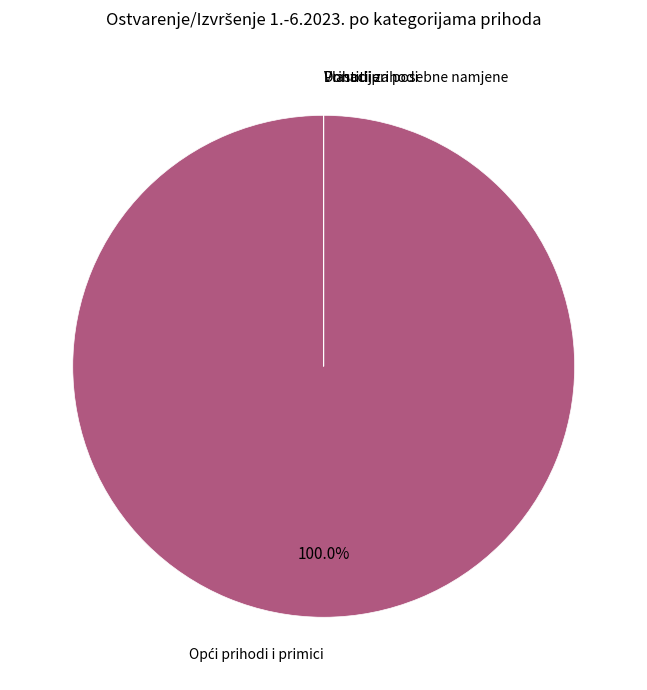

Does any single category account for the majority?

Yes